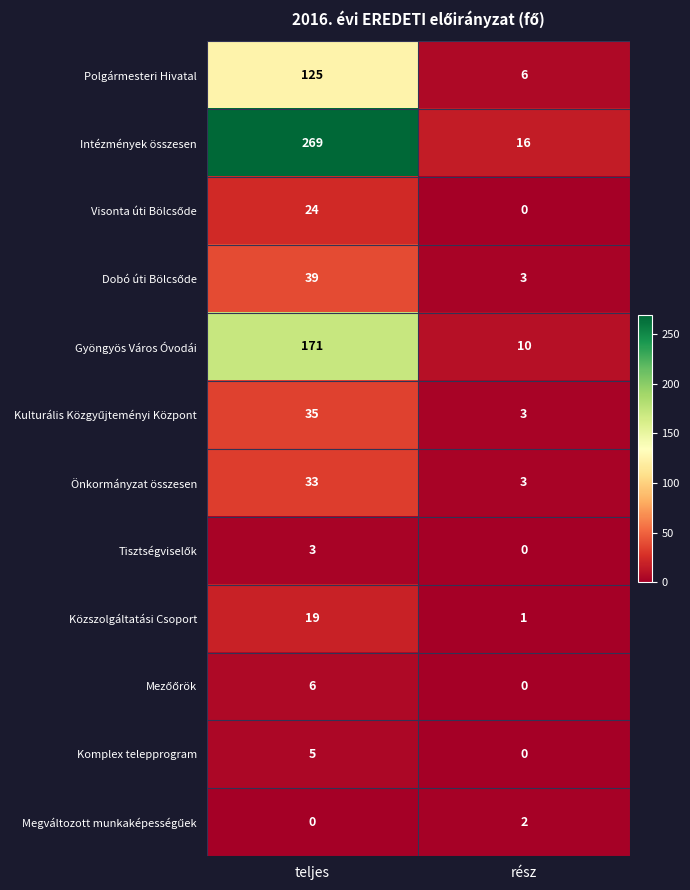

True or false: Közszolgáltatási Csoport has a value of 19 at teljes.

True